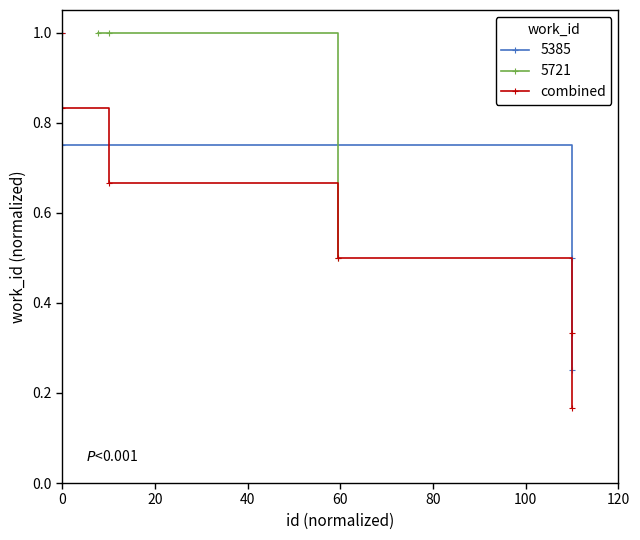

Does the chart have visible grid lines?

No